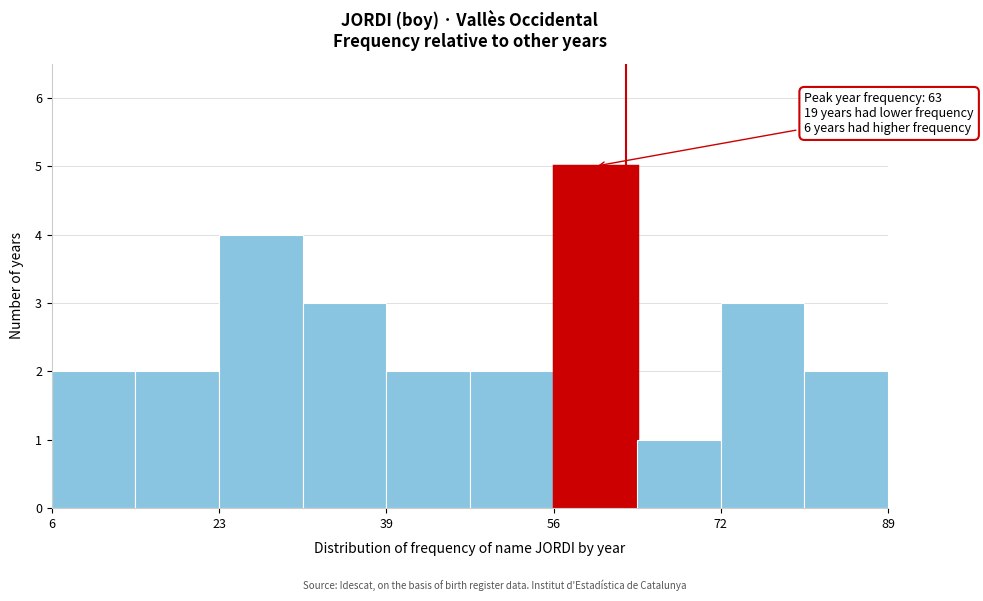

Over which range of the x-axis is the bar tallest?

56 to 64